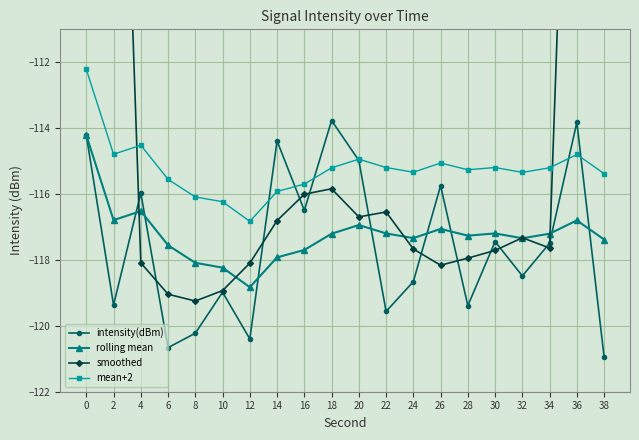

What is the sum of the mean+2 values at 2 and 0?

-227.0